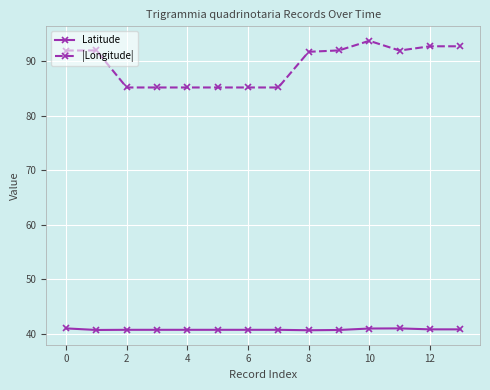

List the series in order of their overall mean, lowest first.

Latitude, |Longitude|